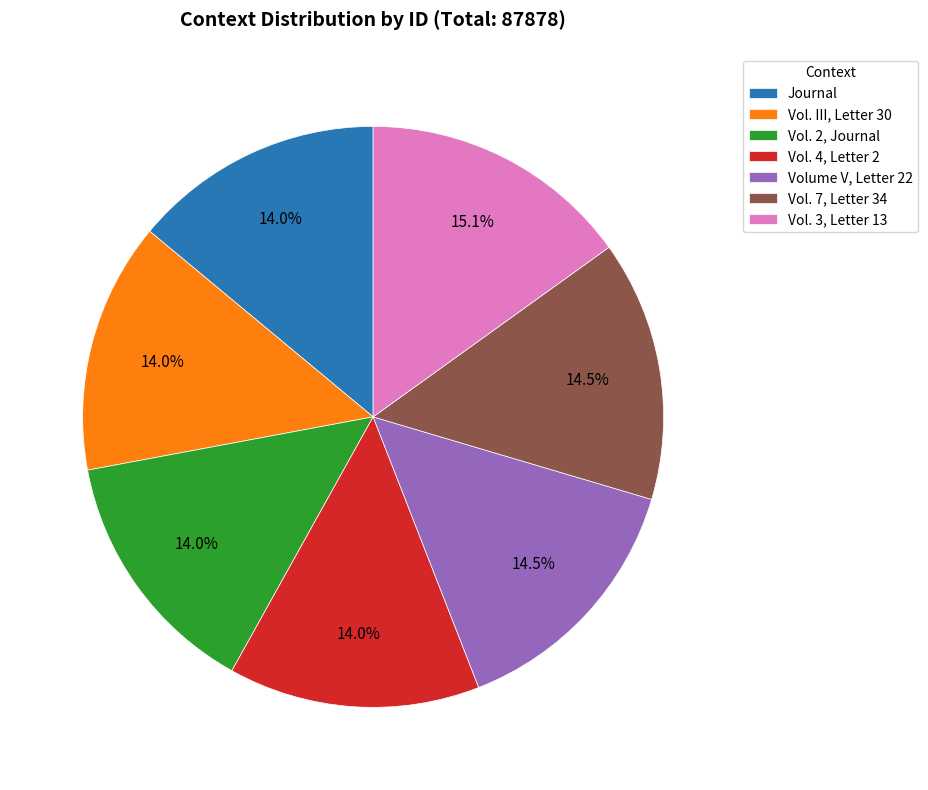

To the nearest percent, what percentage of the pie is Journal?

14%